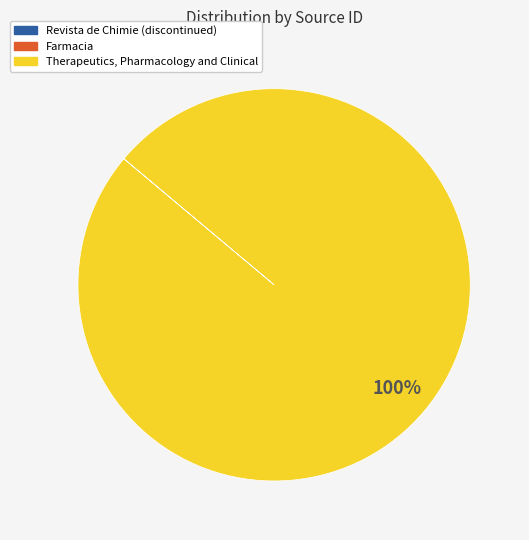

Which slice represents more than half of the pie?

Therapeutics, Pharmacology and Clinical